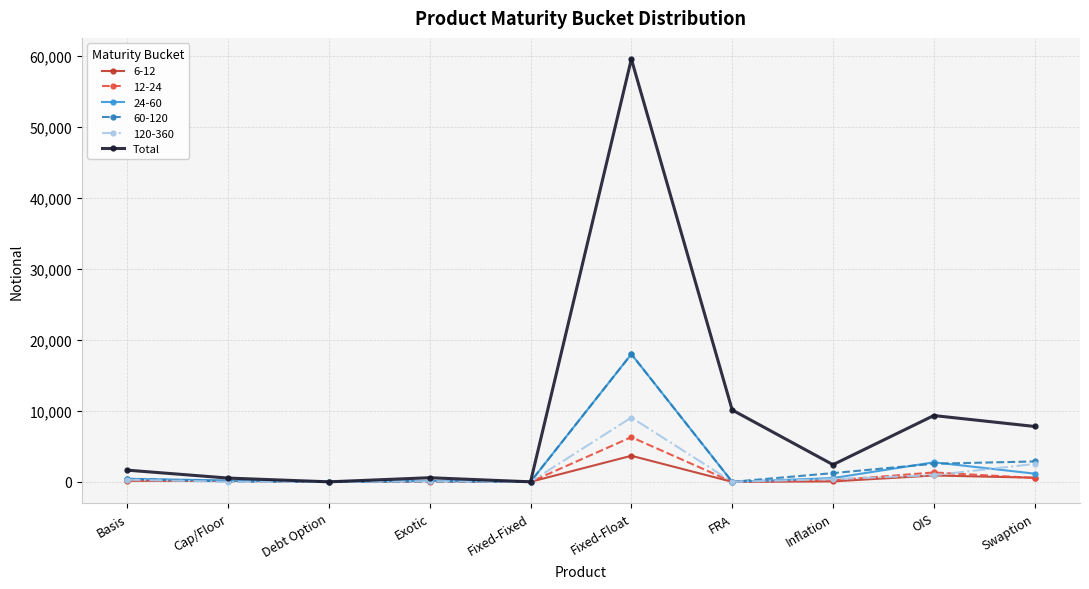

The 24-60 series shows 6424 at Fixed-Fixed. True or false?

False